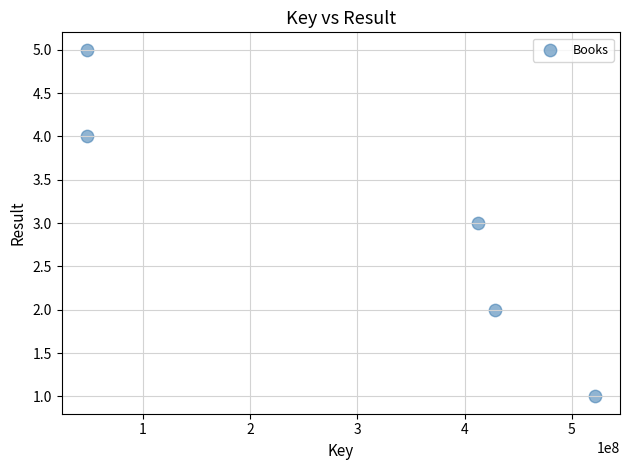

What is the range of Y values (max minus min)?

4